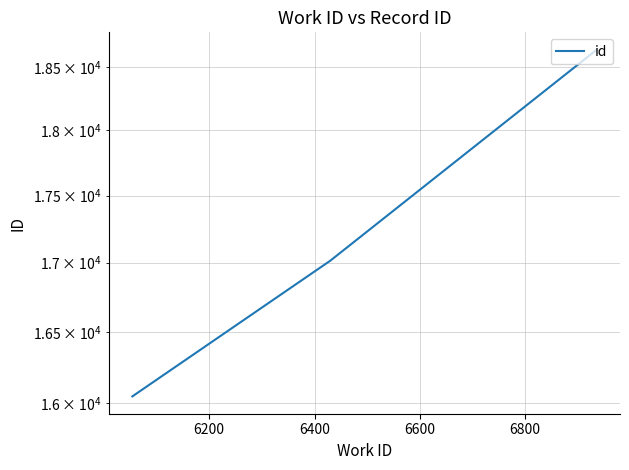

What is the value of the 3rd point from the left?

18637